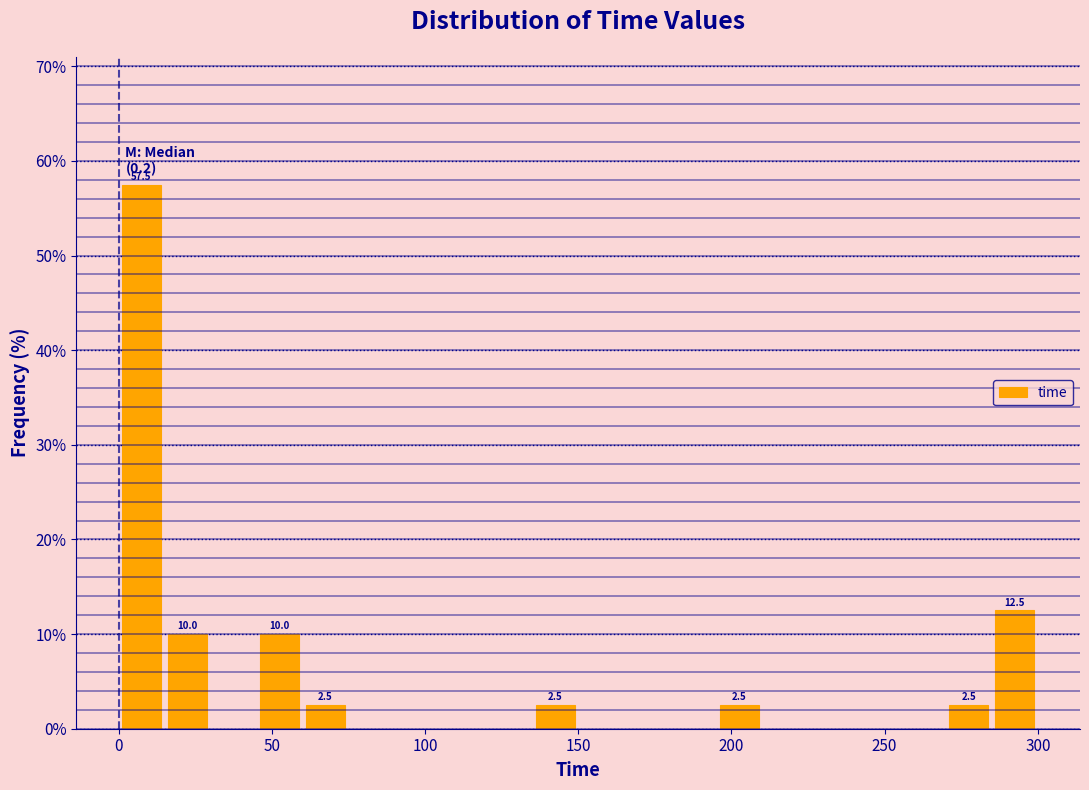

Around what value on the x-axis is the tallest bar? Give the approximate position of its centre, as read against the axis.

10